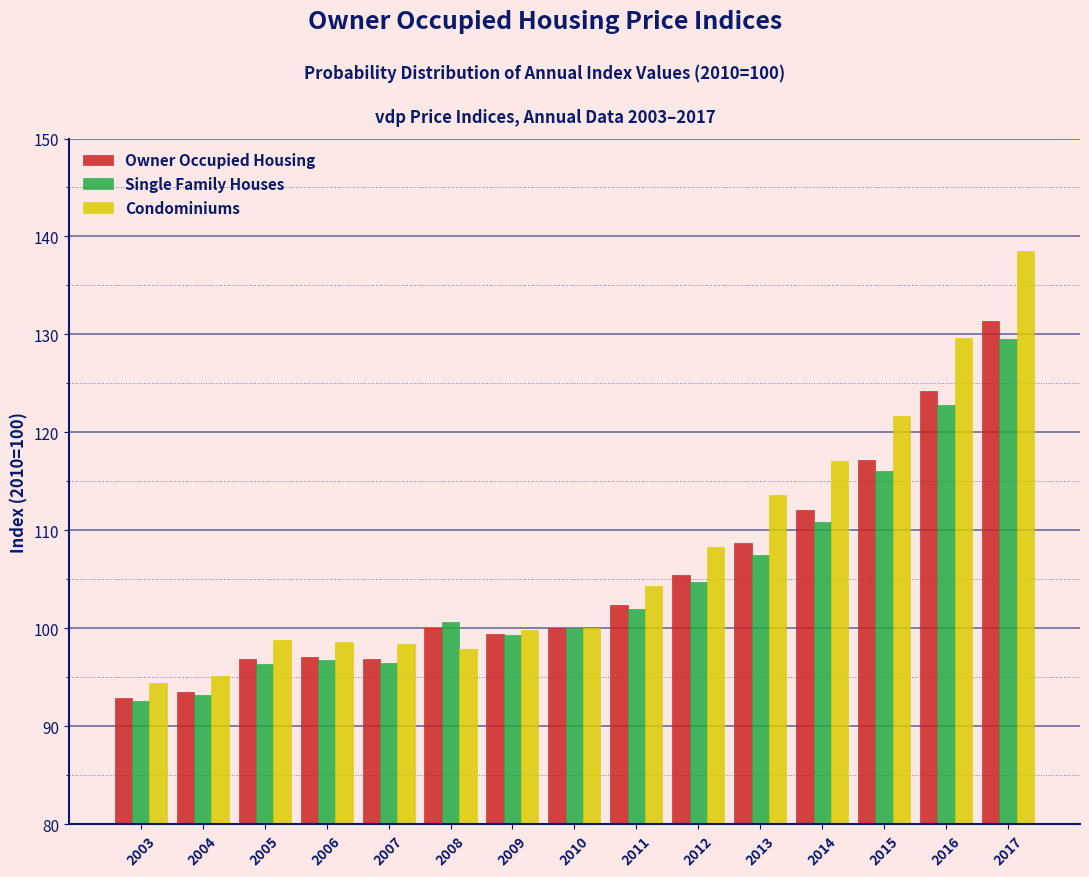

Read the Condominiums value at 2010.

100.0